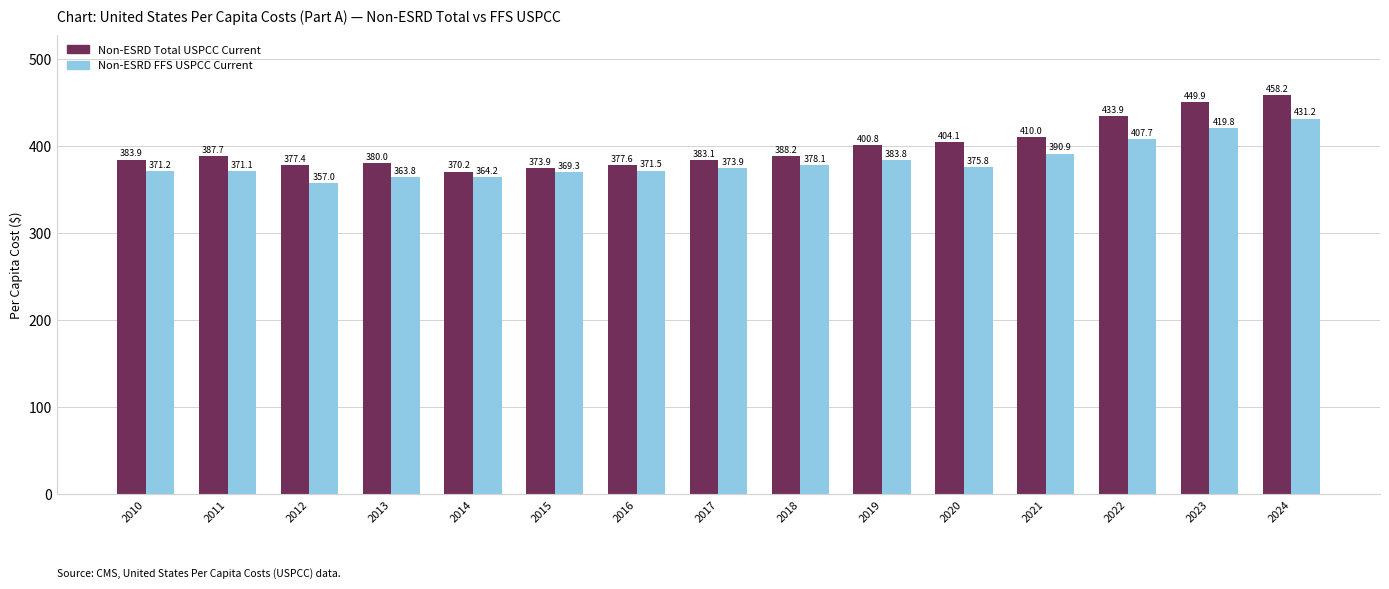

What is the average value of the Non-ESRD Total USPCC Current series?

398.6